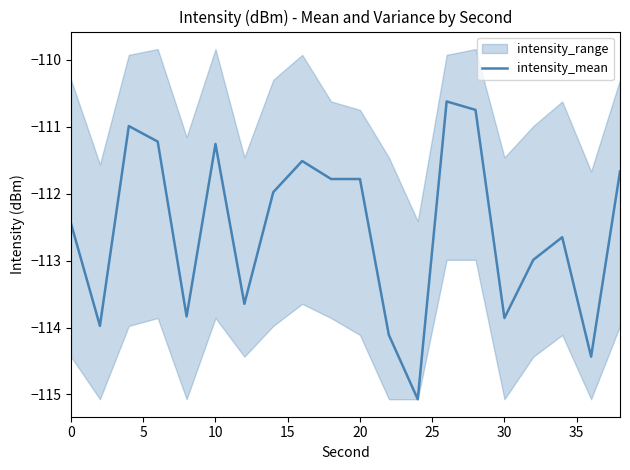

The value of intensity_mean at 30 is -53.3. True or false?

False